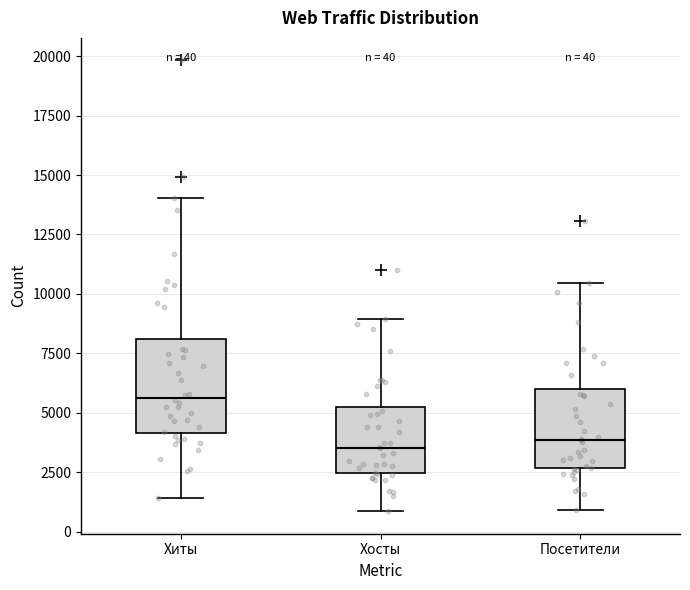

Which box is the tallest, from its lower edge to its upper edge?

Хиты